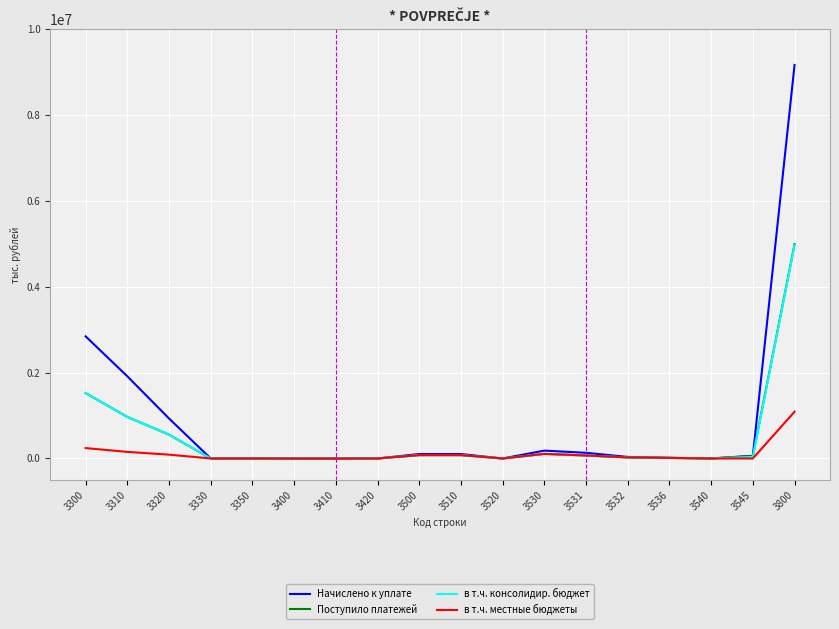

What is the total value across all series at 3536?

54842